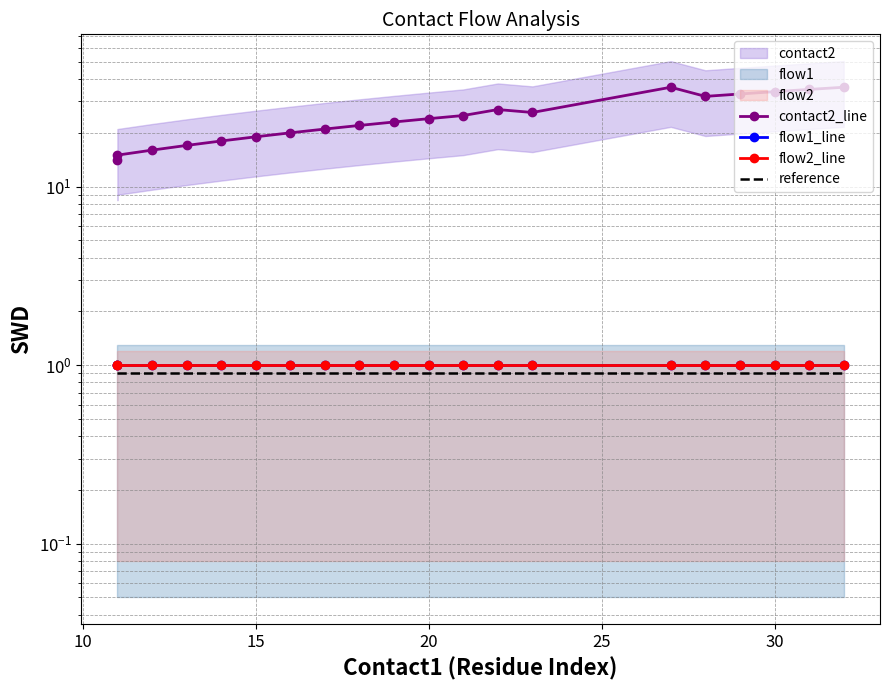

Is the value of flow2_line at 16 greater than the value of reference at 20?

Yes